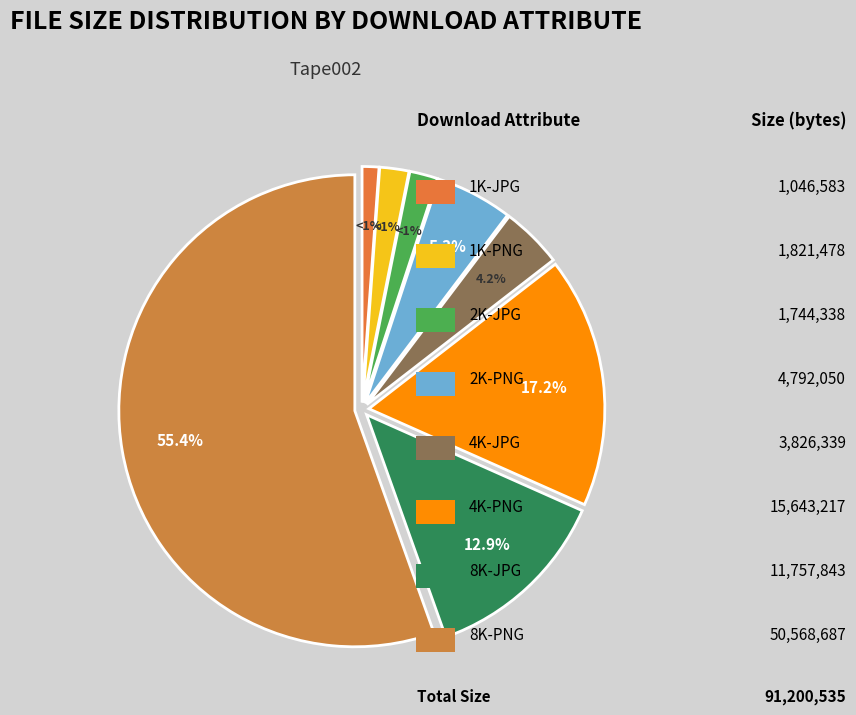

To the nearest percent, what is the difference between the 2K-PNG and 8K-PNG slice percentages?

50%